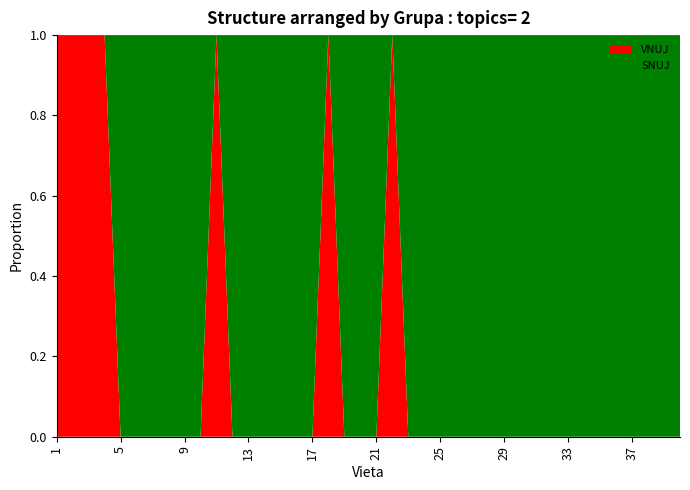

Reading left to right, what are all the values shown in this chart?

VNUJ: 1	1	1	1	0	0	0	0	0	0	1	0	0	0	0	0	0	1	0	0	0	1	0	0	0	0	0	0	0	0	0	0	0	0	0	0	0	0	0	0
SNUJ: 0	0	0	0	1	1	1	1	1	1	0	1	1	1	1	1	1	0	1	1	1	0	1	1	1	1	1	1	1	1	1	1	1	1	1	1	1	1	1	1